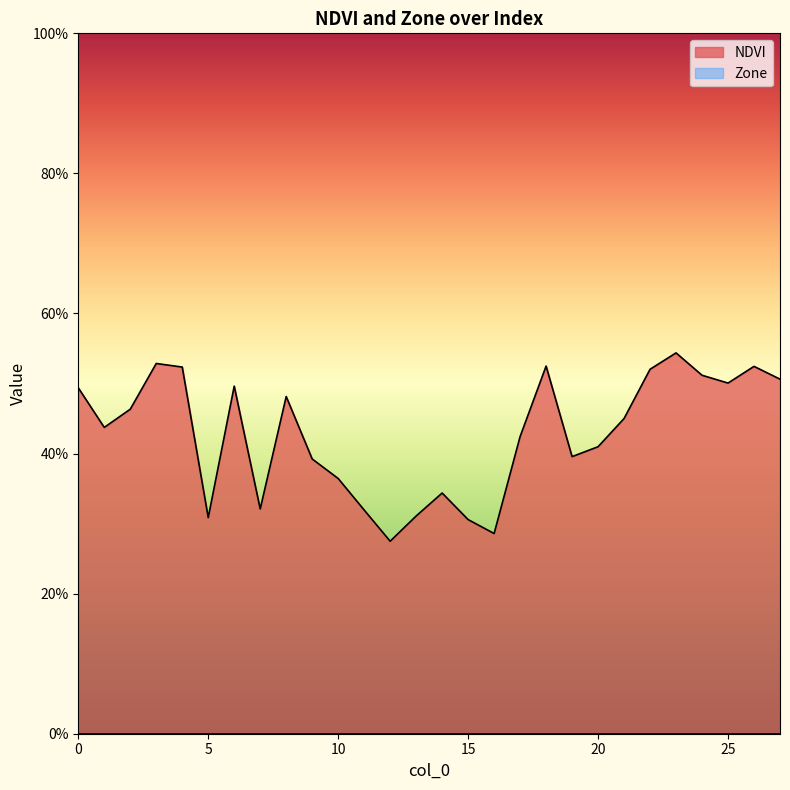

List the labels in order of value, smallest first.

12, 16, 15, 5, 13, 11, 7, 14, 10, 9, 19, 20, 17, 1, 21, 2, 8, 0, 6, 25, 27, 24, 22, 4, 26, 18, 3, 23